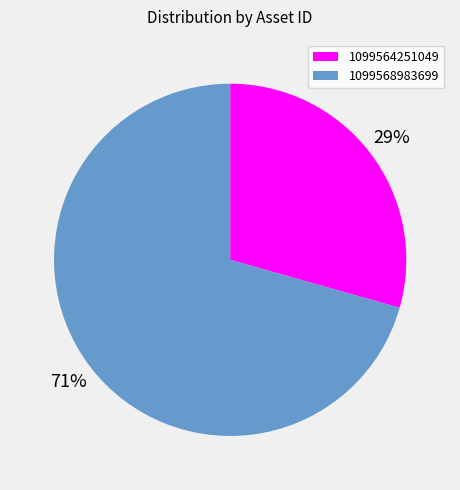

To the nearest percent, what is the combined percentage of 1099564251049 and 1099568983699?

100%